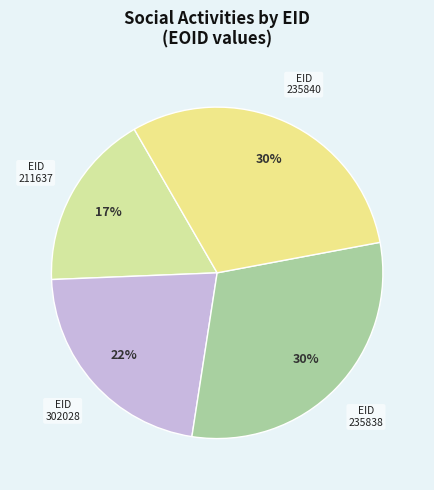

To the nearest percent, what is the average slice percentage?

25%